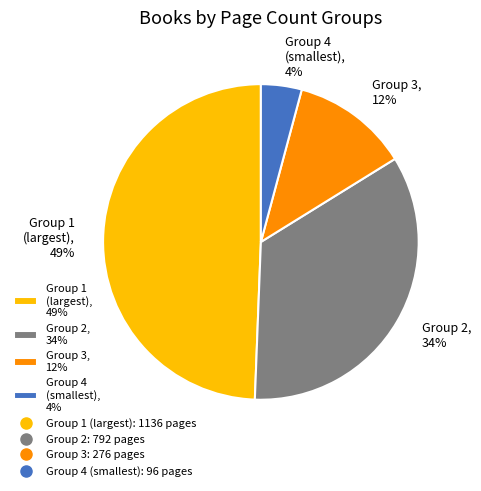

To the nearest percent, what portion does Group 3, 12% represent?

12%